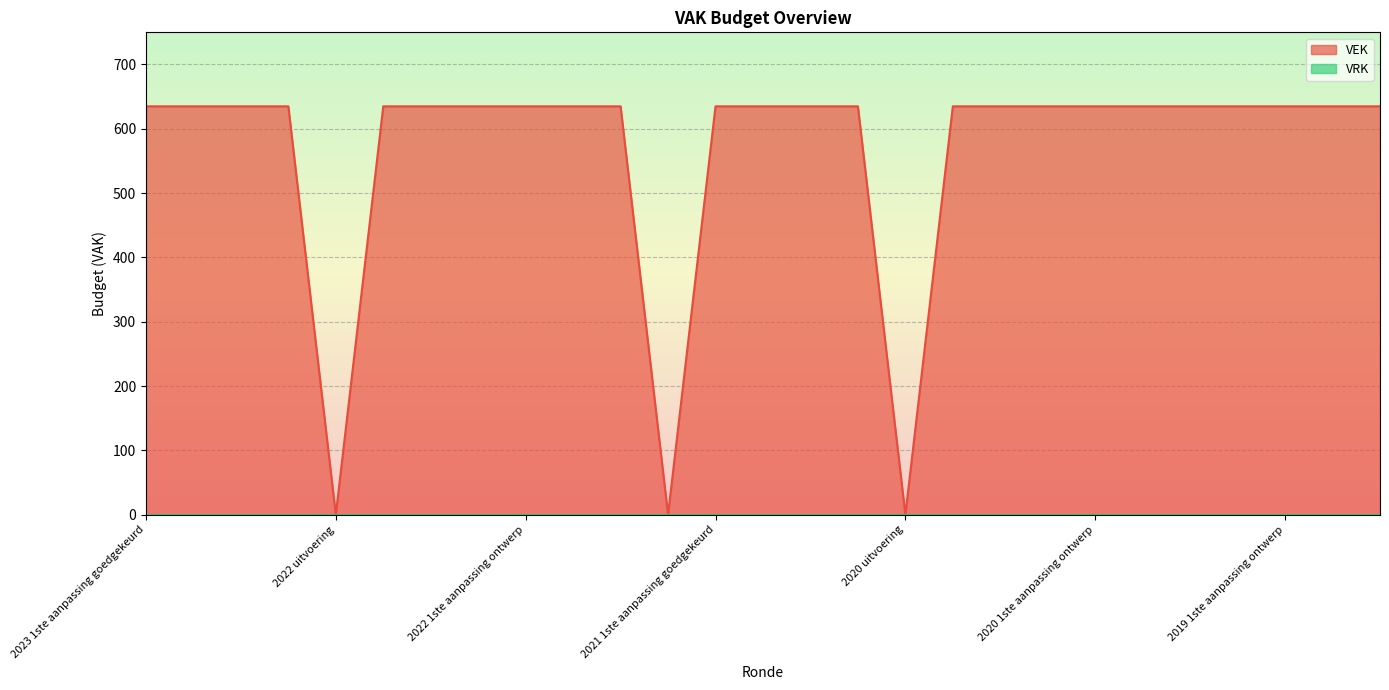

What is the difference between the second highest and second lowest values?

635